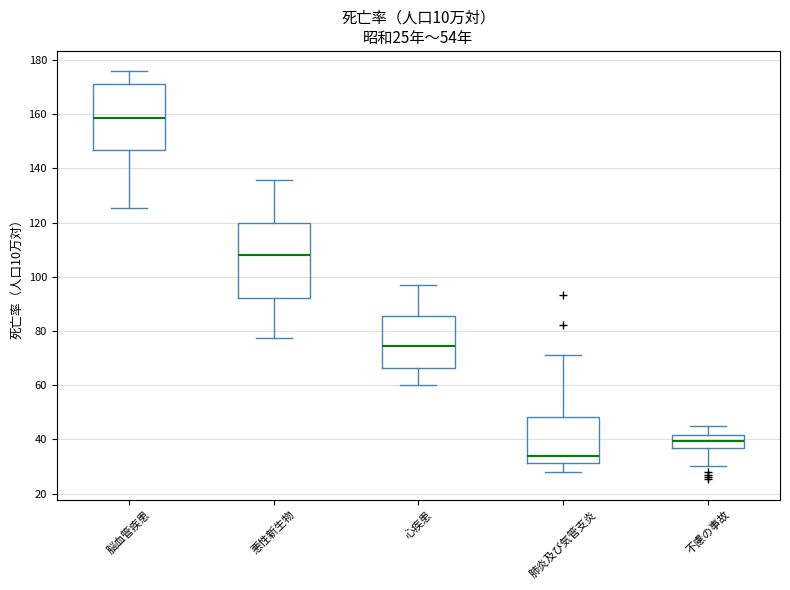

Which box is the tallest, from its lower edge to its upper edge?

悪性新生物